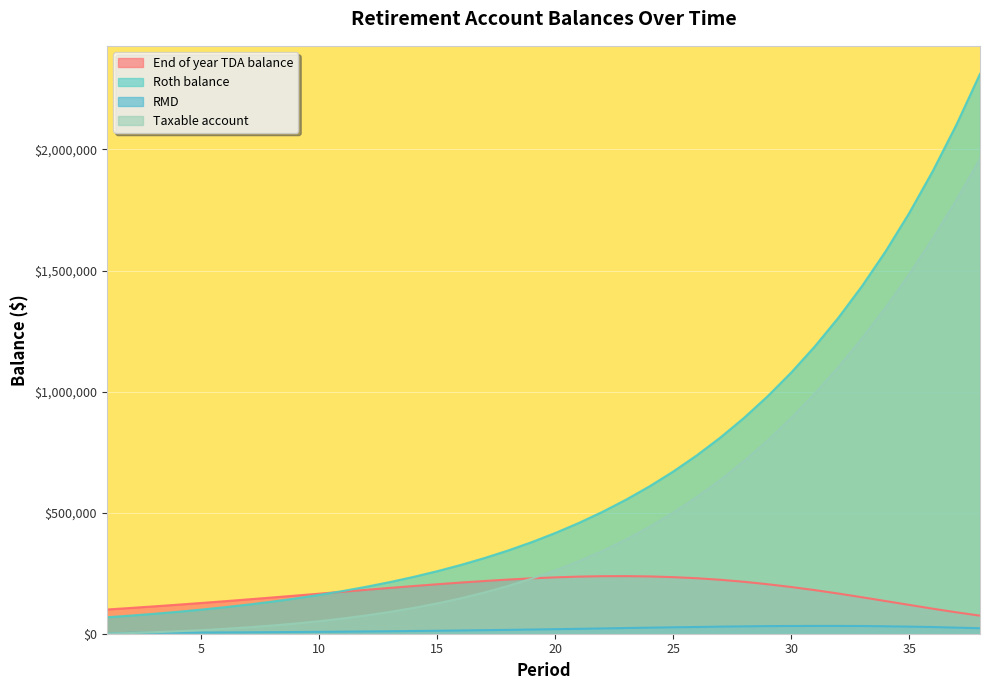

What are all the series names shown in the legend?

End of year TDA balance, Roth balance, RMD, Taxable account